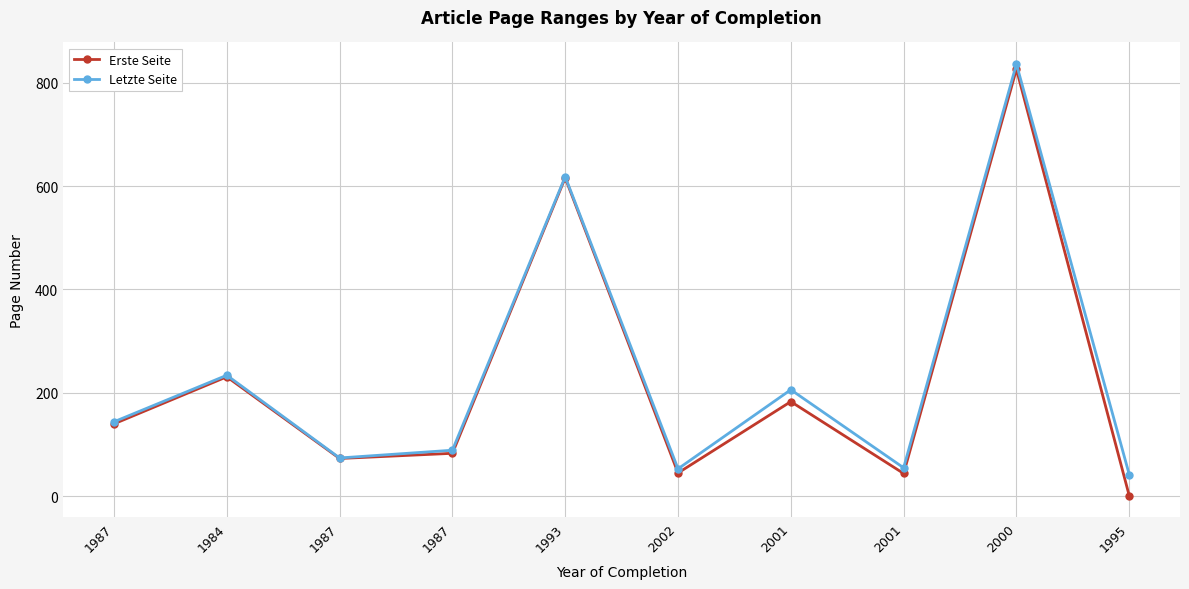

True or false: Letzte Seite and Erste Seite intersect in this chart.

False